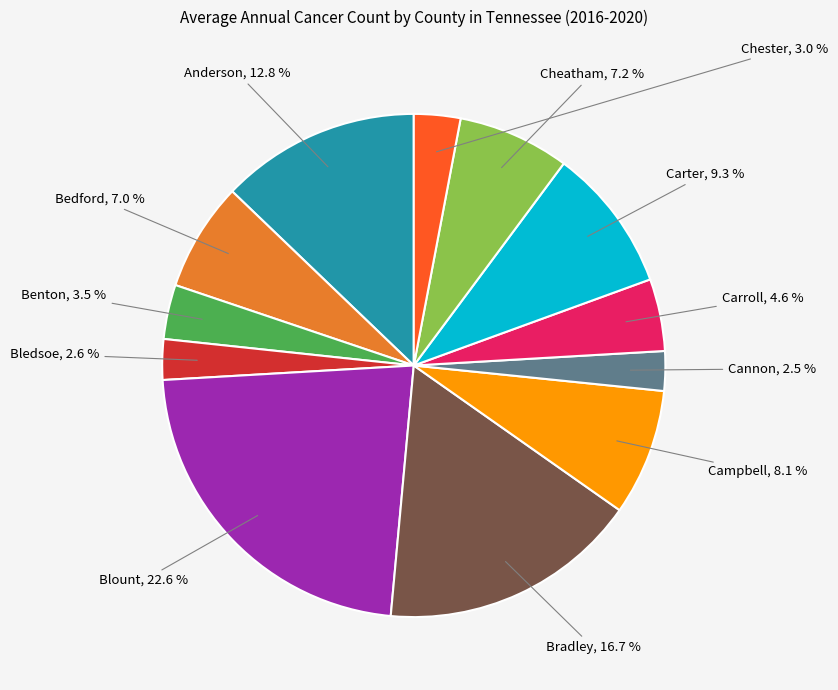

Is there a majority slice in this chart?

No